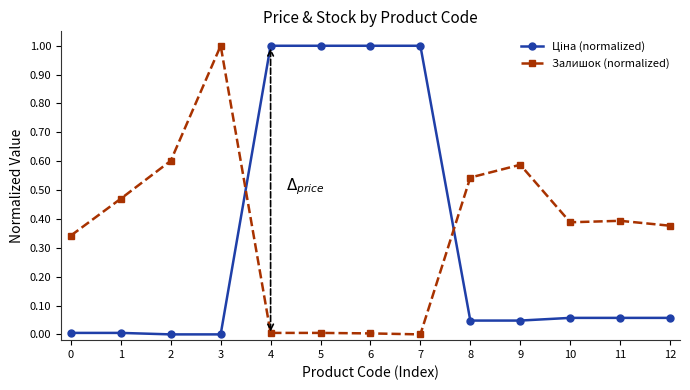

What is the difference between the maximum and minimum values in the Залишок (normalized) series?

1.0